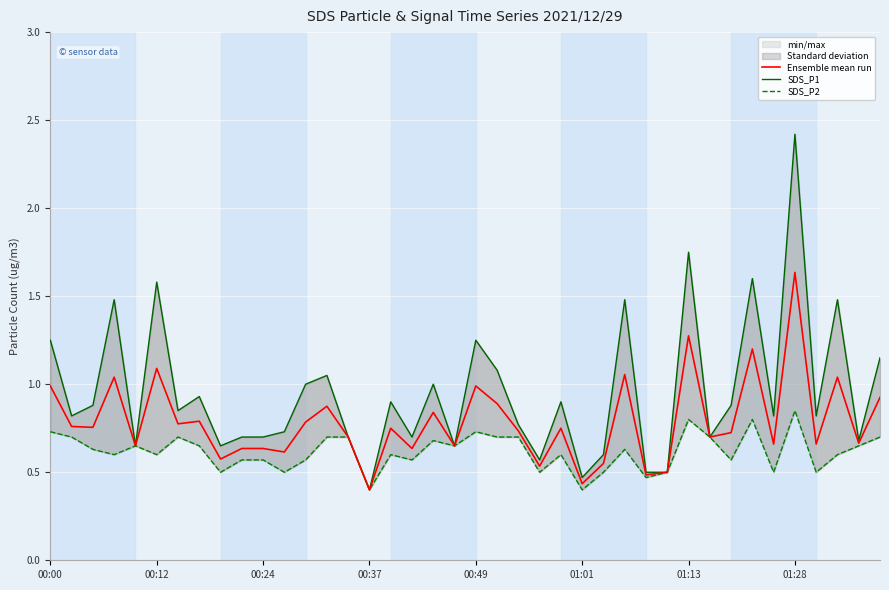

At 23, list the series in order from largest to smallest.

SDS_P1, Ensemble mean run, SDS_P2